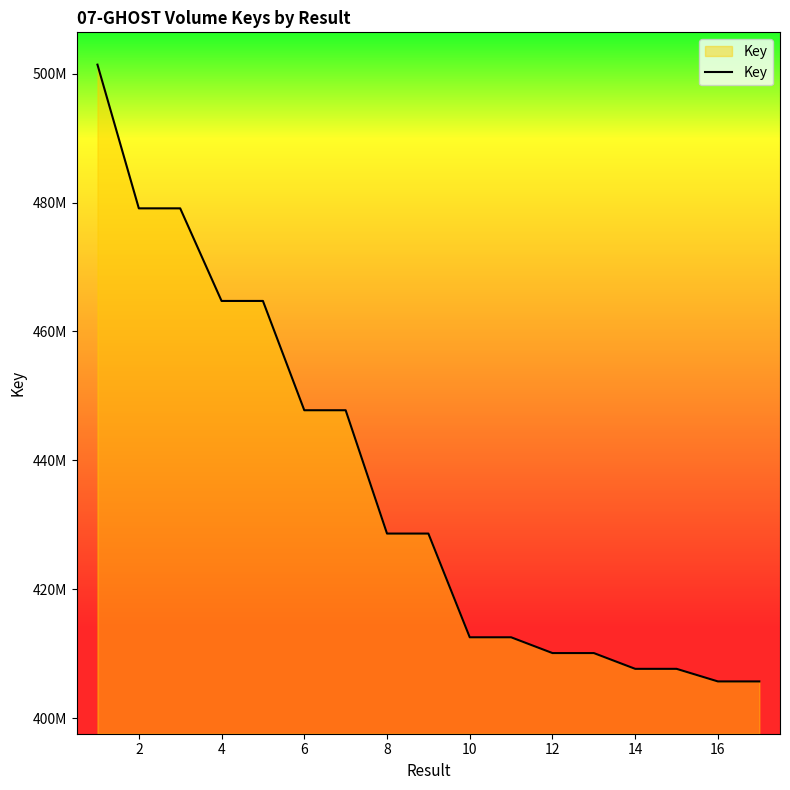

Does the chart display data point markers on the line(s)?

No